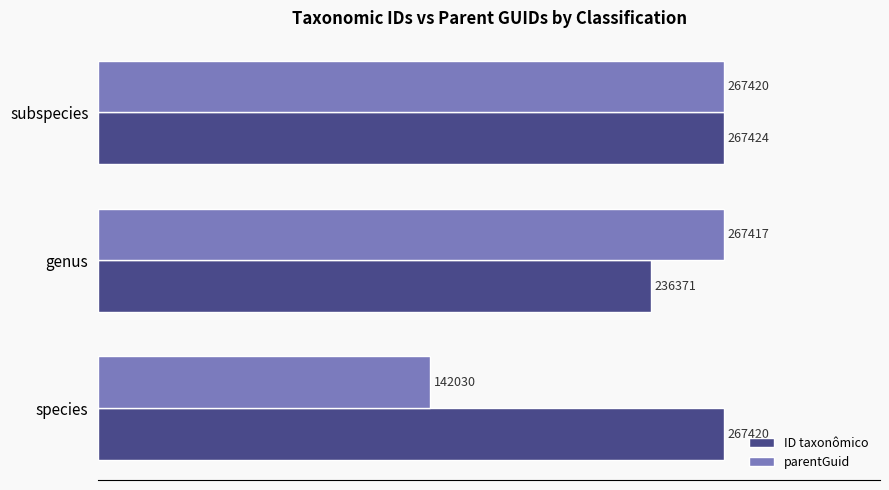

At species, list the series in order from largest to smallest.

ID taxonômico, parentGuid